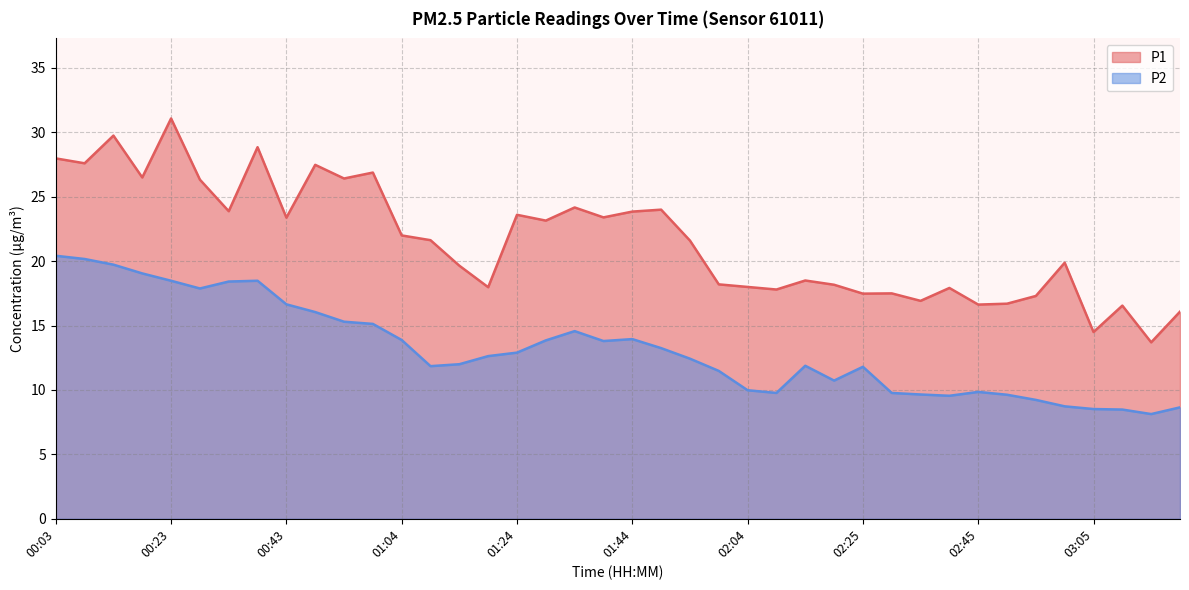

Between 02:55 and 01:24, which is larger?

01:24